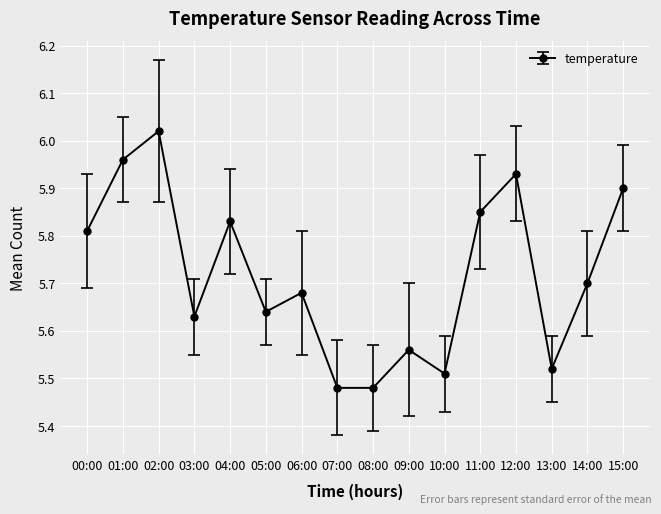

What is the sum of the values at 15:00 and 02:00?

11.9